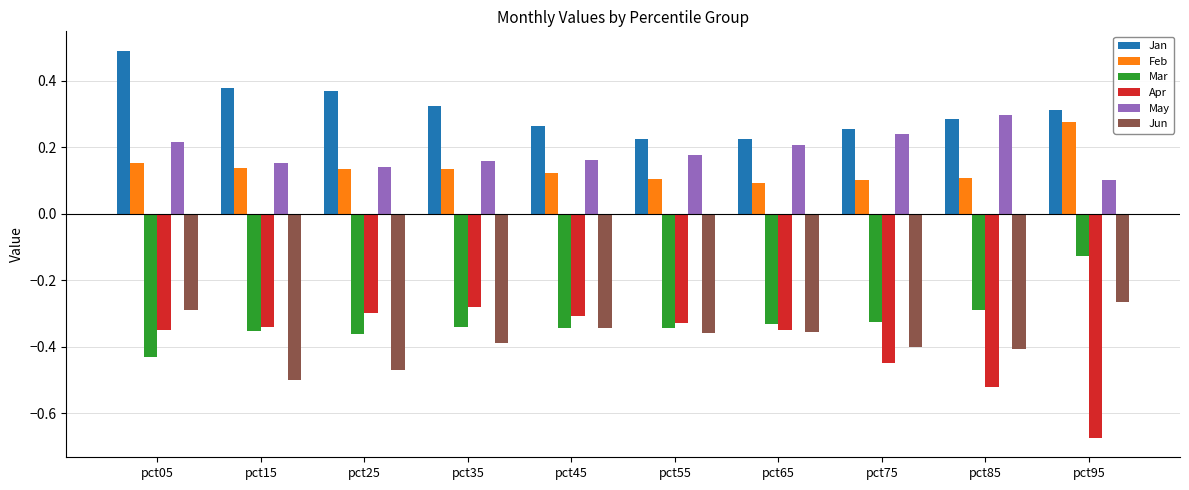

What is the greatest value displayed?

0.5